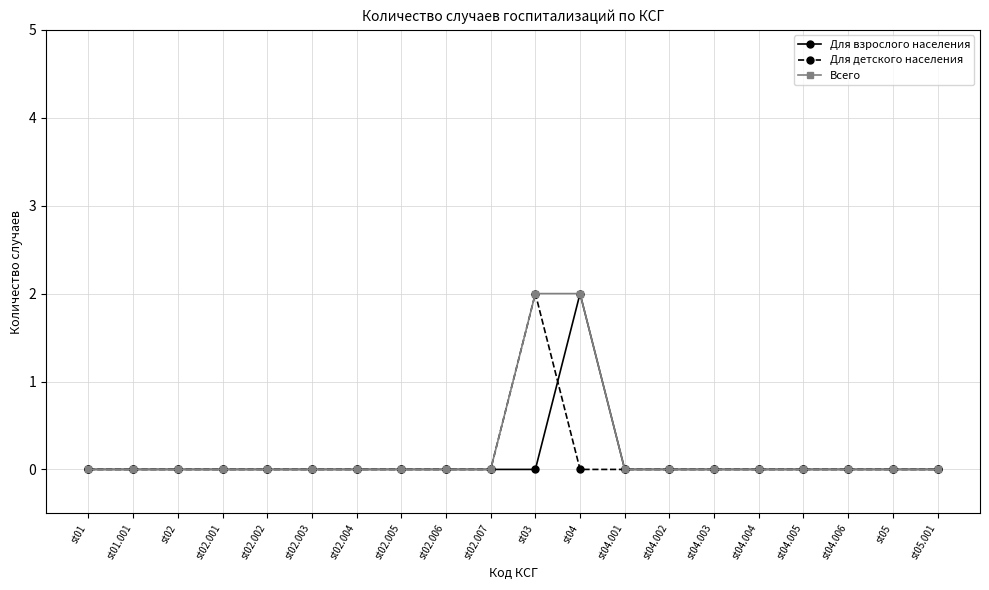

The Для детского населения series shows 0 at st02.003. True or false?

True